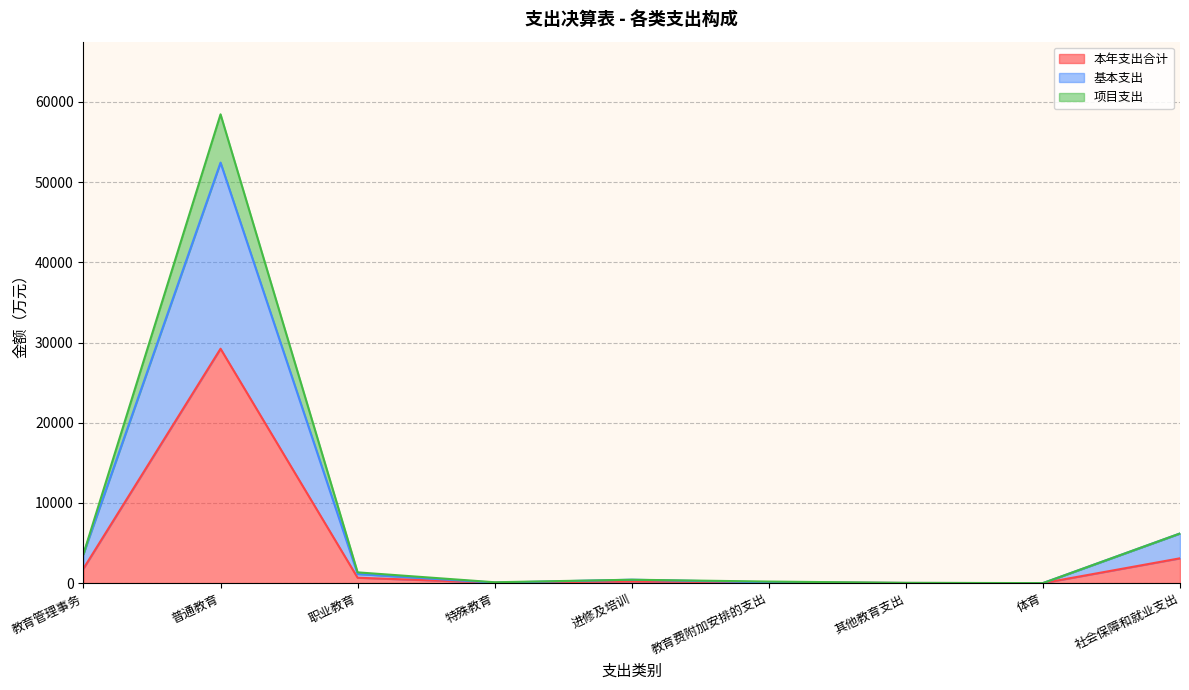

At which category does 本年支出合计 reach its first local valley?

特殊教育